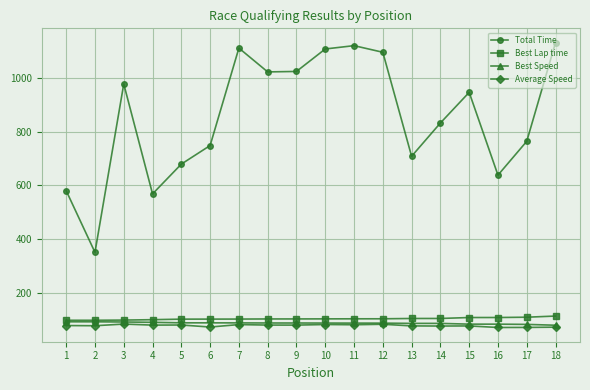

Which series has the largest range (max minus min)?

Total Time